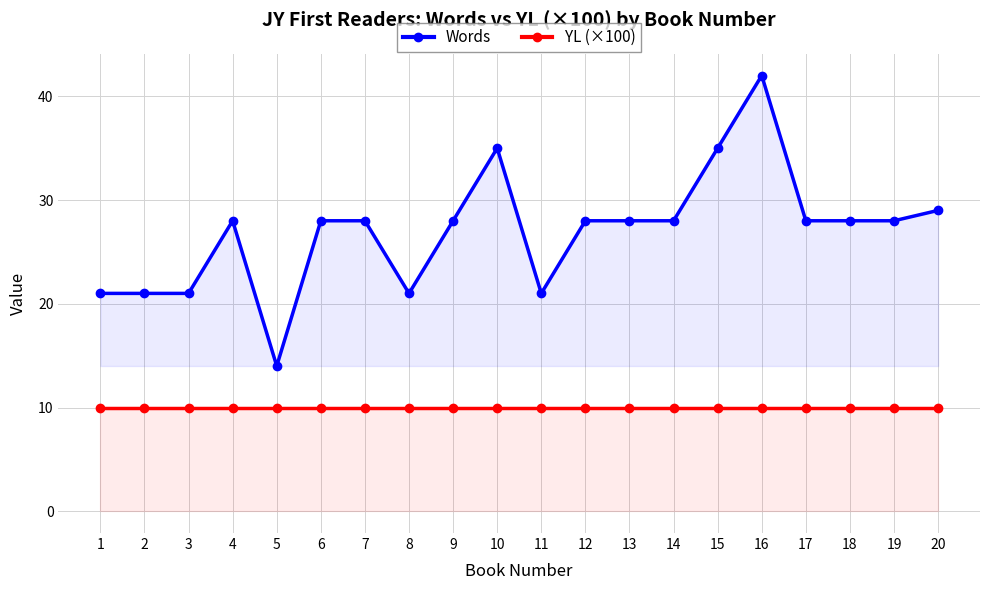

At which category is the sum across all series the highest?

16